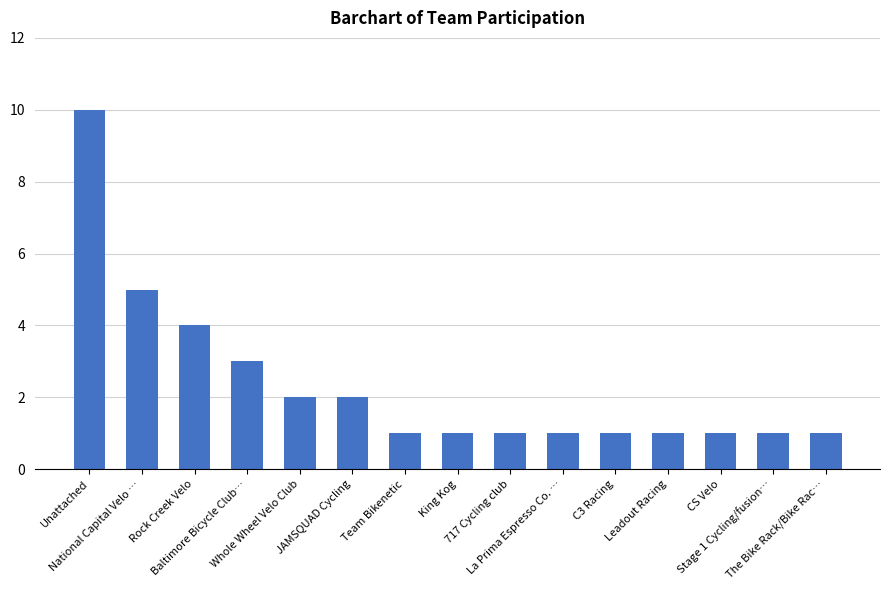

What is the label of the 12th bar from the right?

Baltimore Bicycle Club…